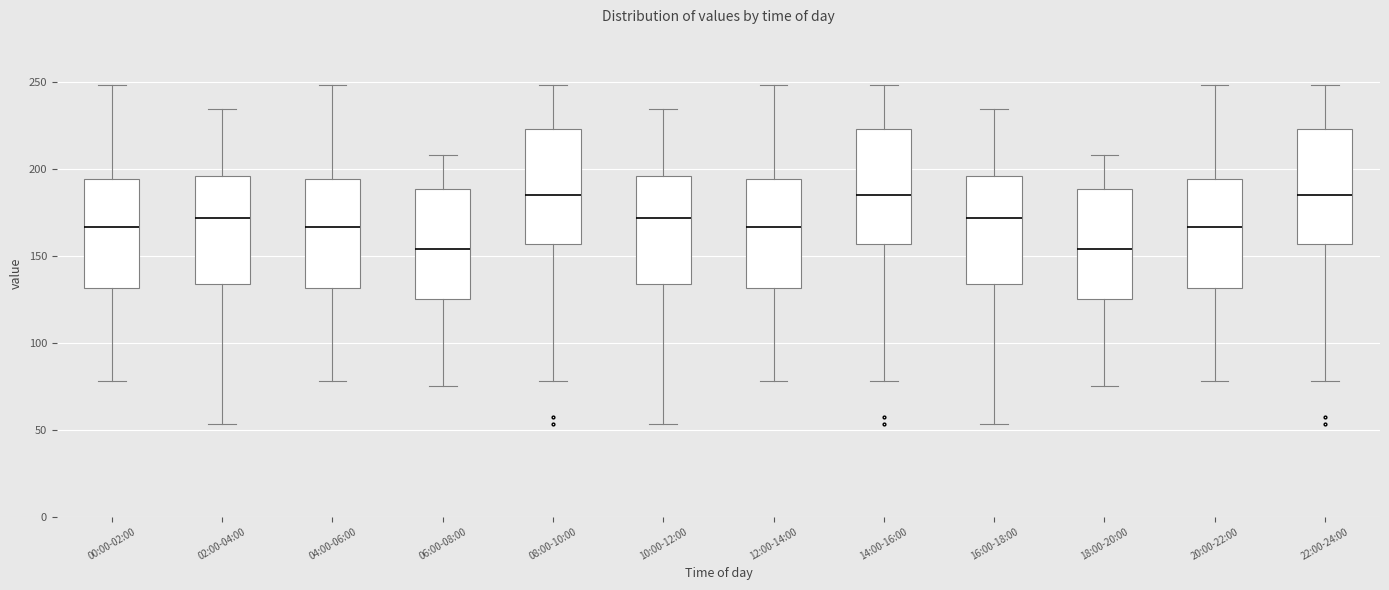

Reading left to right, read every box against the y-axis: the position of its median line, the range the box covers, and the ends of its whiskers. The values are not printed on the chart, so give them approximately, as read against the axis.

00:00-02:00: median 165, box 130 to 195, whiskers 80 to 250
02:00-04:00: median 170, box 135 to 195, whiskers 55 to 235
04:00-06:00: median 165, box 130 to 195, whiskers 80 to 250
06:00-08:00: median 155, box 125 to 190, whiskers 75 to 210
08:00-10:00: median 185, box 155 to 225, whiskers 80 to 250
10:00-12:00: median 170, box 135 to 195, whiskers 55 to 235
12:00-14:00: median 165, box 130 to 195, whiskers 80 to 250
14:00-16:00: median 185, box 155 to 225, whiskers 80 to 250
16:00-18:00: median 170, box 135 to 195, whiskers 55 to 235
18:00-20:00: median 155, box 125 to 190, whiskers 75 to 210
20:00-22:00: median 165, box 130 to 195, whiskers 80 to 250
22:00-24:00: median 185, box 155 to 225, whiskers 80 to 250